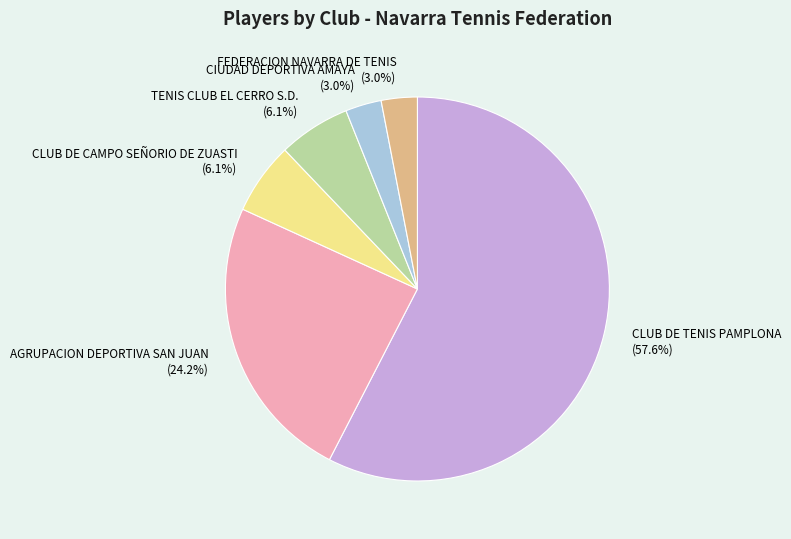

Which slice is the largest?

CLUB DE TENIS PAMPLONA